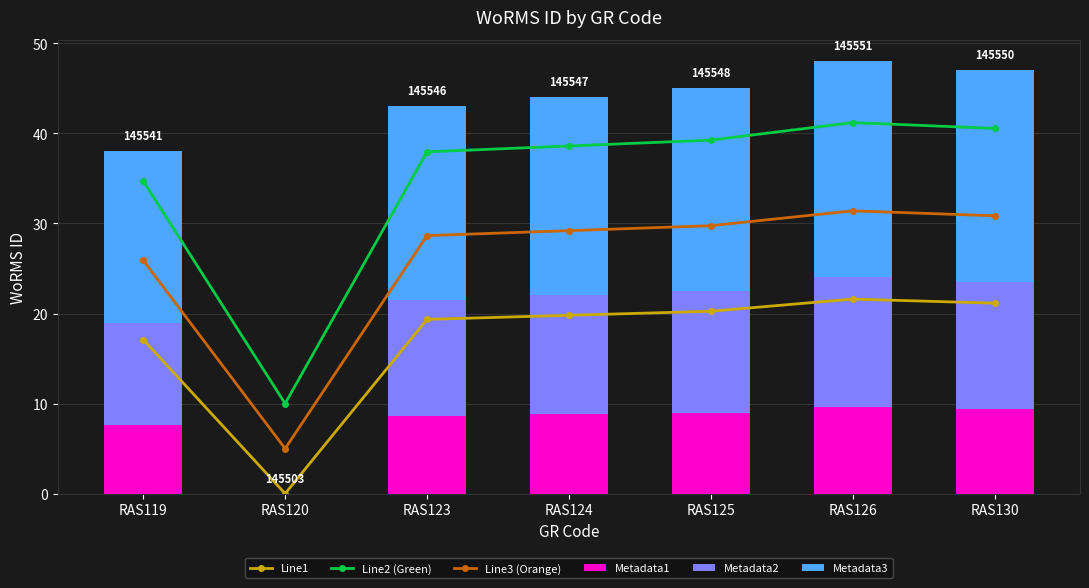

Reading right to left, transcribe all the data shown in this chart.

Line1: 21.2	21.6	20.2	19.8	19.4	0.0	17.1
Line2 (Green): 40.5	41.2	39.2	38.6	38.0	10.0	34.7
Line3 (Orange): 30.9	31.4	29.8	29.2	28.7	5.0	25.9
Metadata1: 9.4	9.6	9.0	8.8	8.6	0.0	7.6
Metadata2: 14.1	14.4	13.5	13.2	12.9	0.0	11.4
Metadata3: 23.5	24.0	22.5	22.0	21.5	0.0	19.0